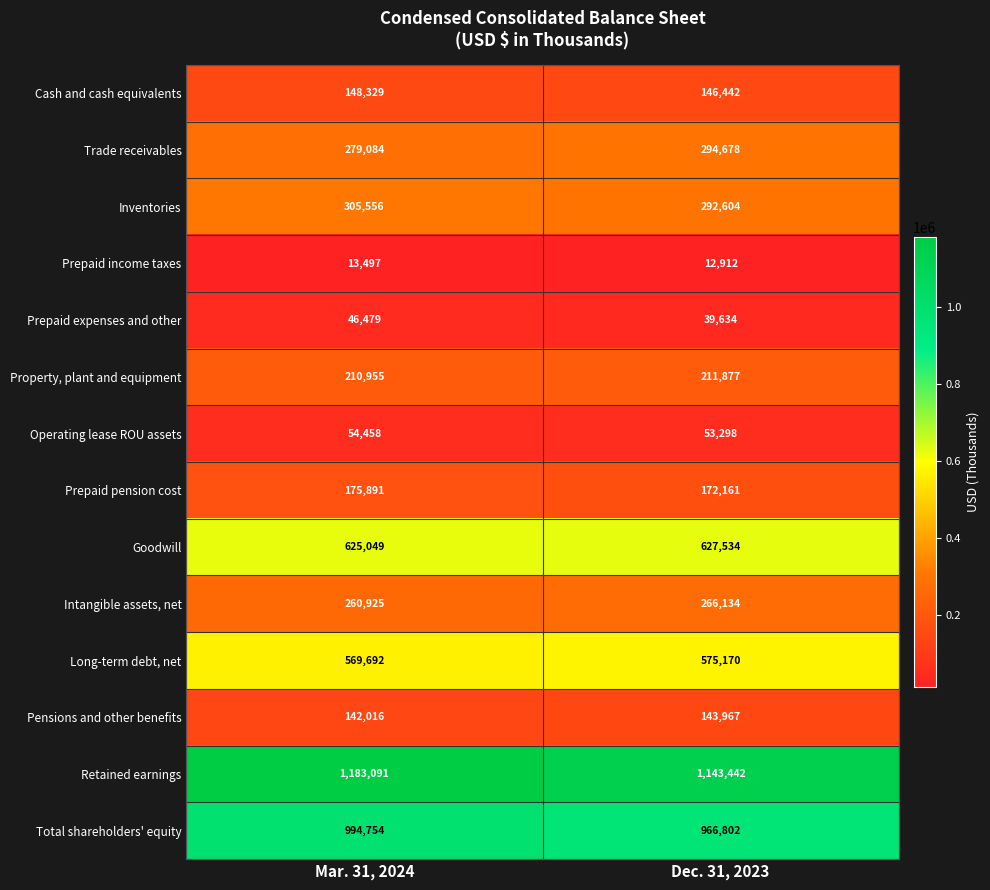

Is it true that Long-term debt, net equals 216414 at Dec. 31, 2023?

False